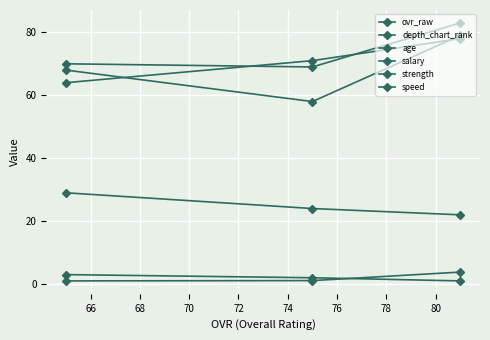

Where is strength nearest to the value 76?

68